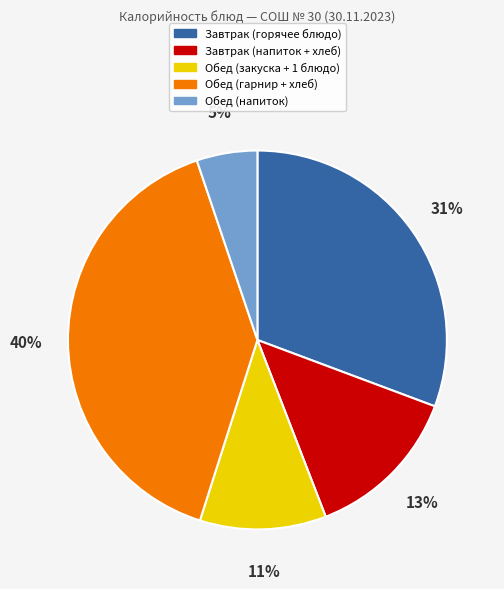

Does any single category account for the majority?

No